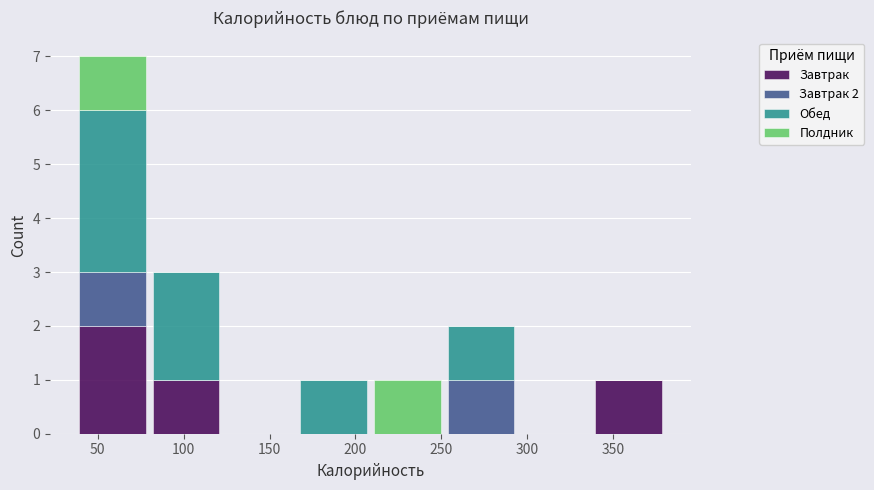

Which range on the x-axis has the tallest stacked bar (by total height)?

35 to 80